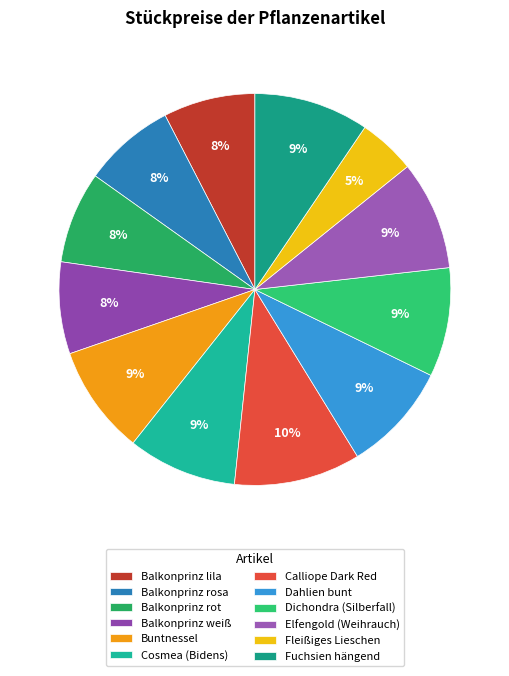

Combined, what portion of the pie is Balkonprinz weiß and Fleißiges Lieschen?

12.3%